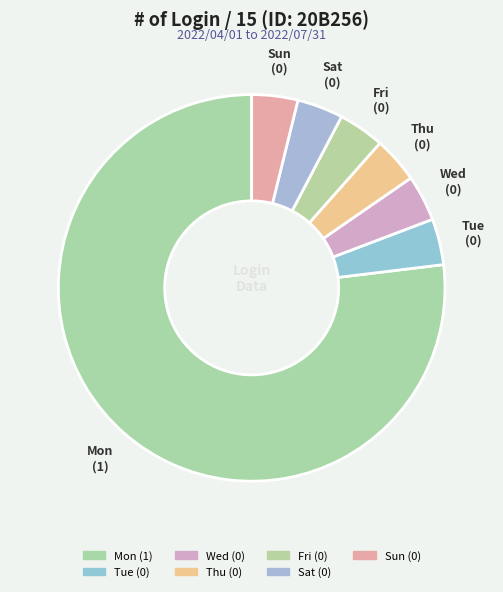

Count the number of slices in the pie.

7